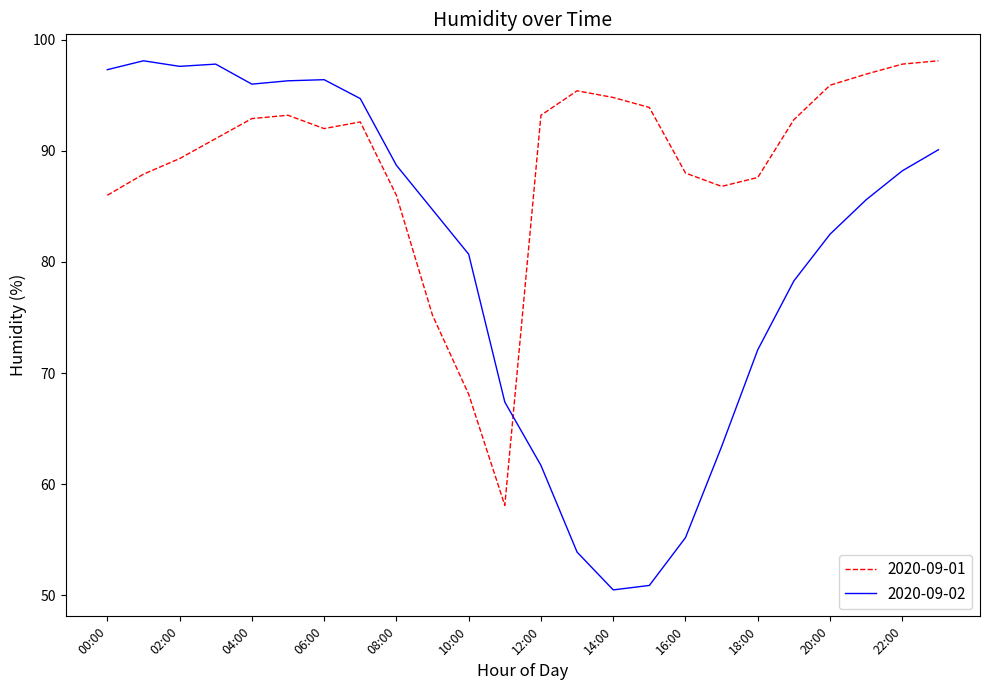

In 2020-09-02, how many points are lower than both neighbors (excluding endpoints)?

3